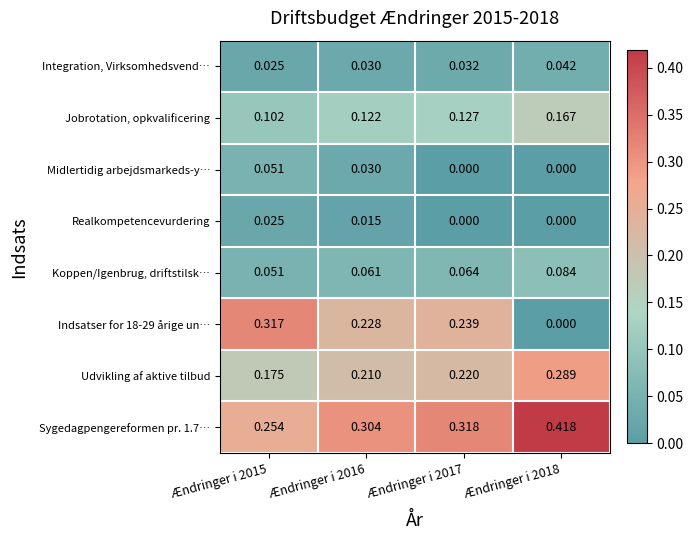

Is the value of Jobrotation, opkvalificering at Ændringer i 2015 greater than the value of Koppen/Igenbrug, driftstilsk… at Ændringer i 2017?

Yes